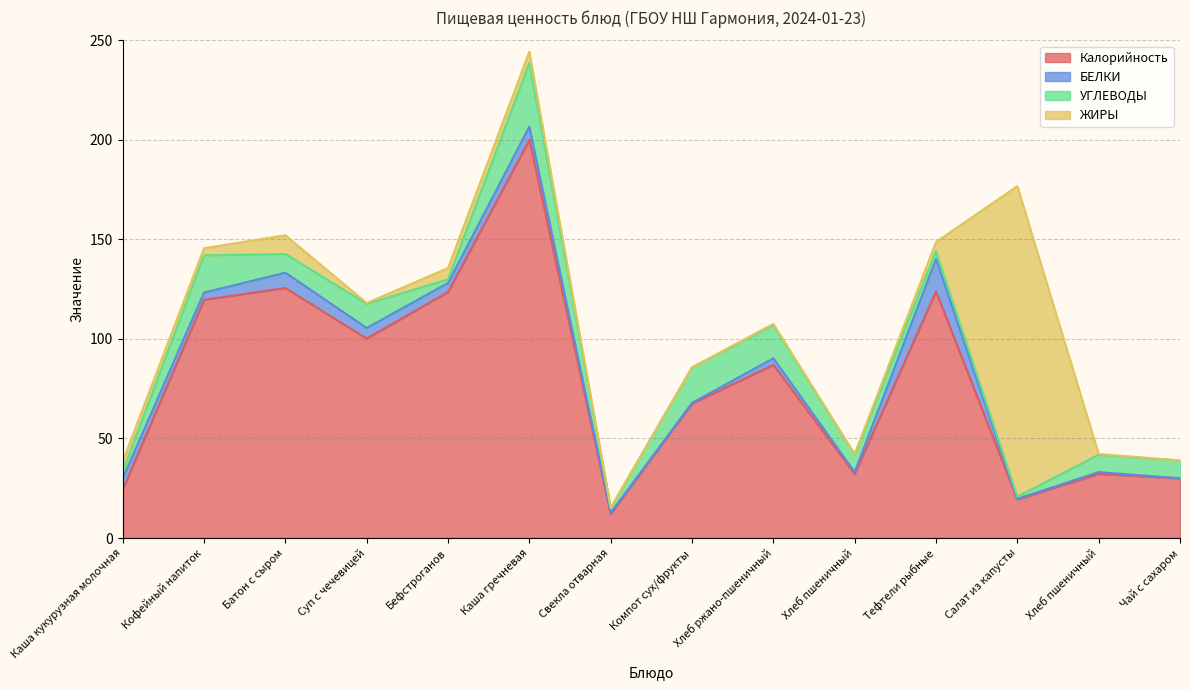

Rank the series by their maximum value, from lowest to highest.

БЕЛКИ, УГЛЕВОДЫ, ЖИРЫ, Калорийность